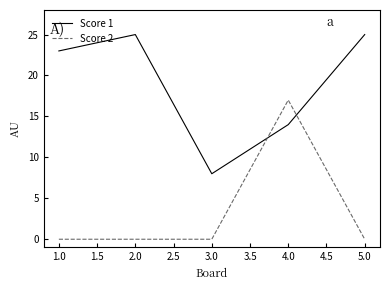

List the series in order of their overall mean, highest first.

Score 1, Score 2